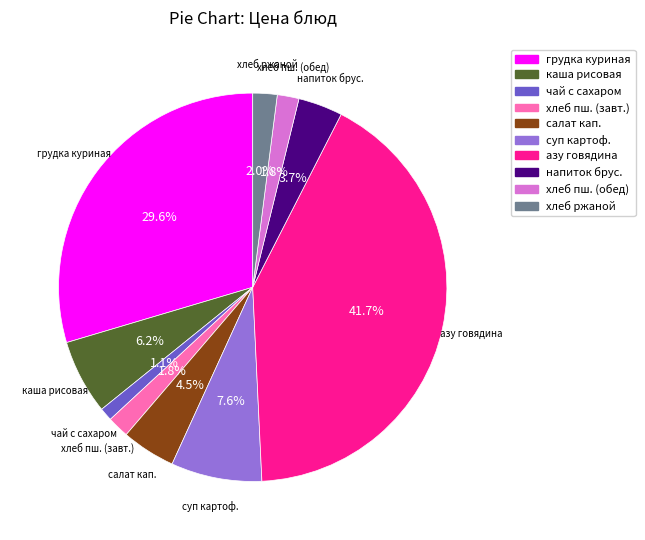

Is there any slice that represents more than half of the pie?

No